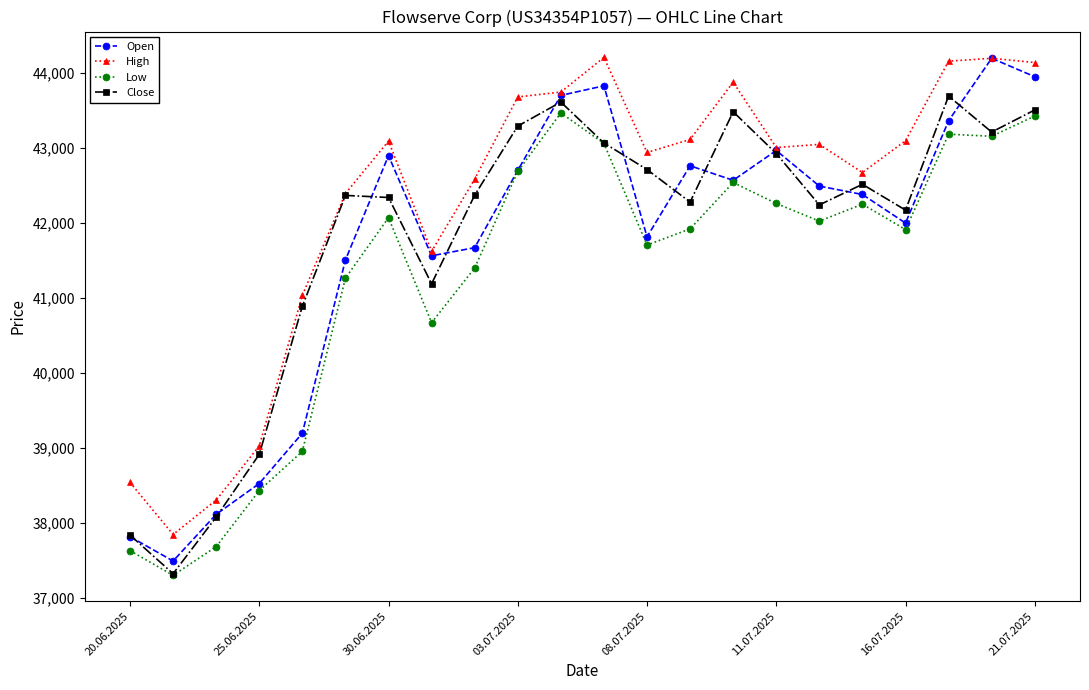

What is the highest value of the Low series?

43466